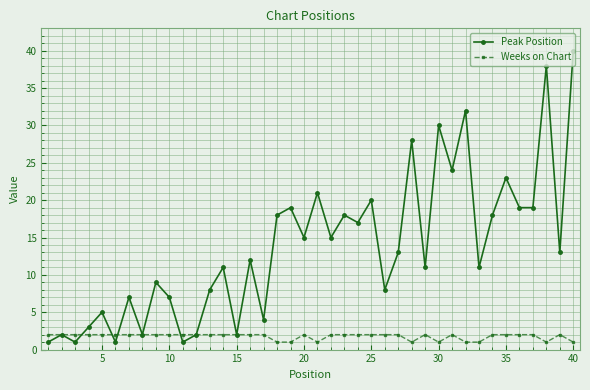

Which series has the largest range (max minus min)?

Peak Position